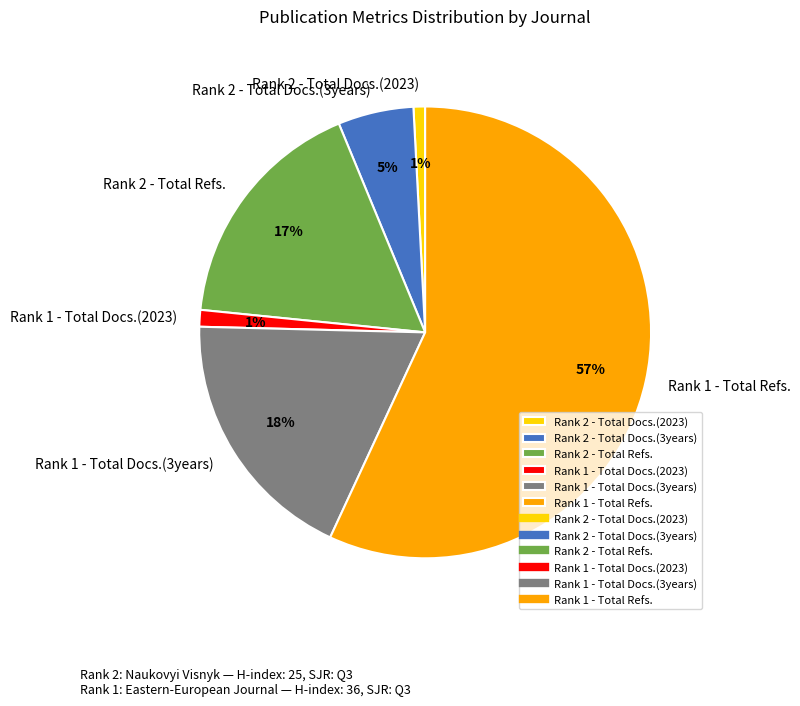

Which slice is the largest?

Rank 1 - Total Refs.